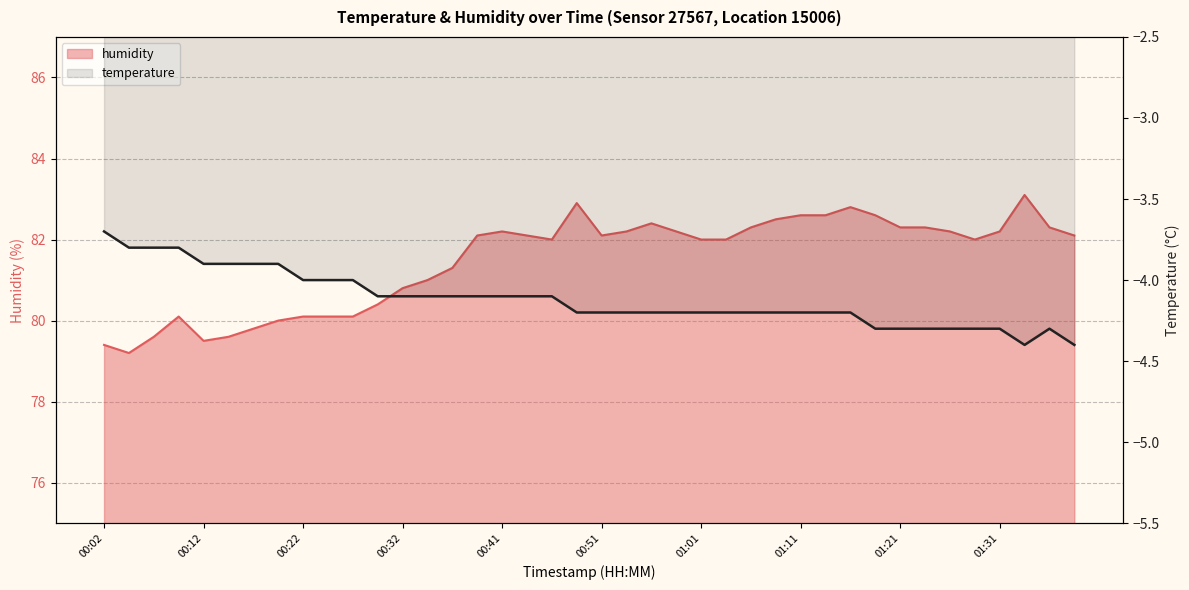

Does the chart display data point markers on the line(s)?

No